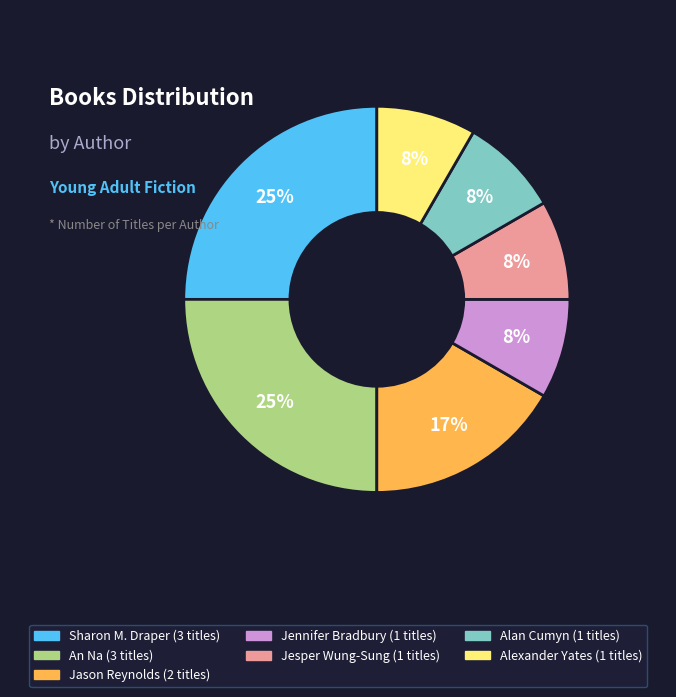

How many slices are in this pie chart?

7